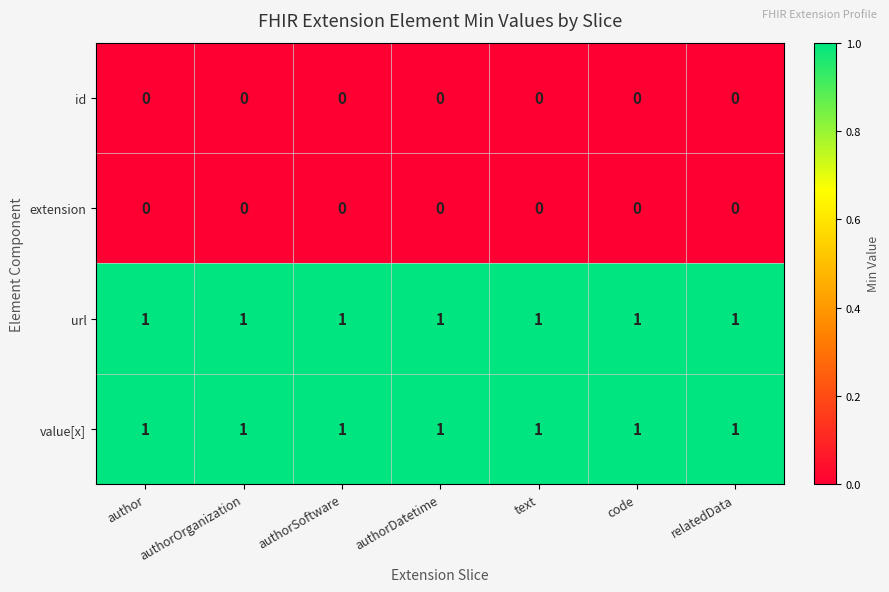

Count the number of categories in the chart.

7